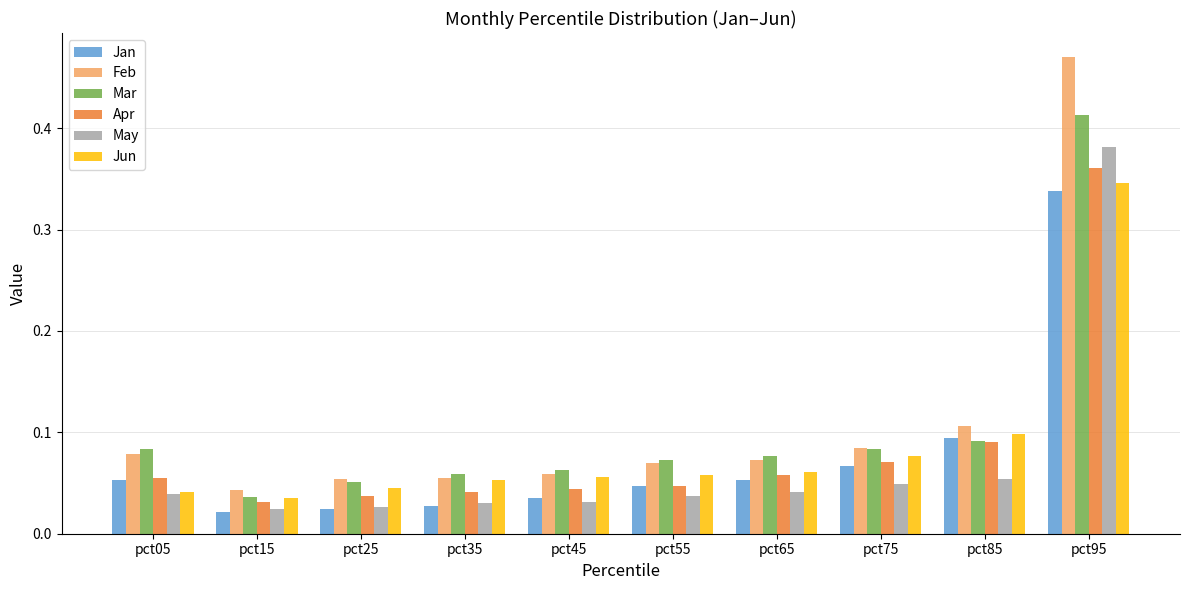

Which category has the highest value in the Apr series?

pct95